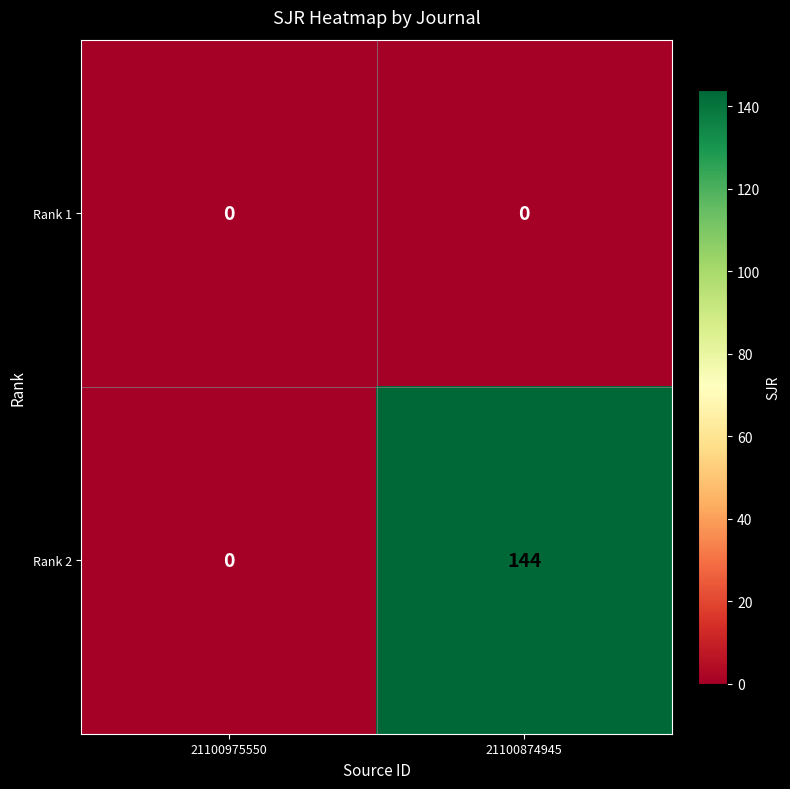

What is the difference between the highest and lowest values at 21100874945?

144